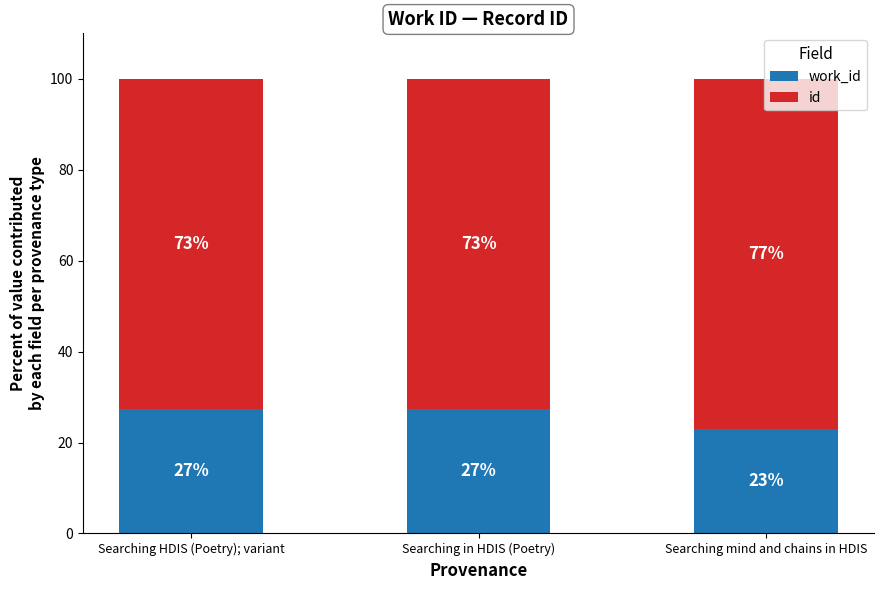

What is the total value across all series at Searching mind and chains in HDIS?

100.0